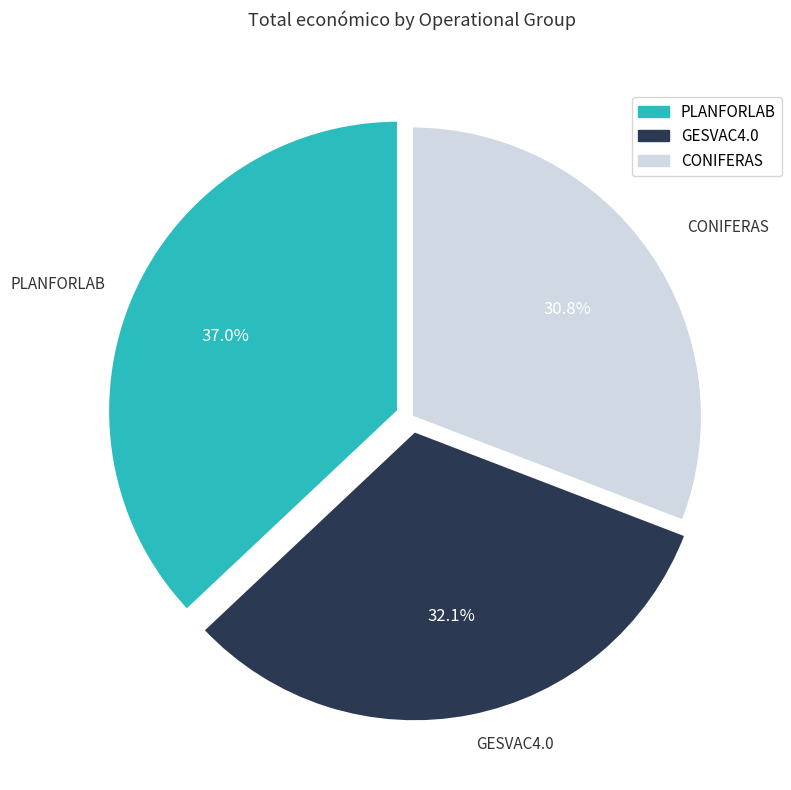

Between CONIFERAS and PLANFORLAB, which is larger?

PLANFORLAB